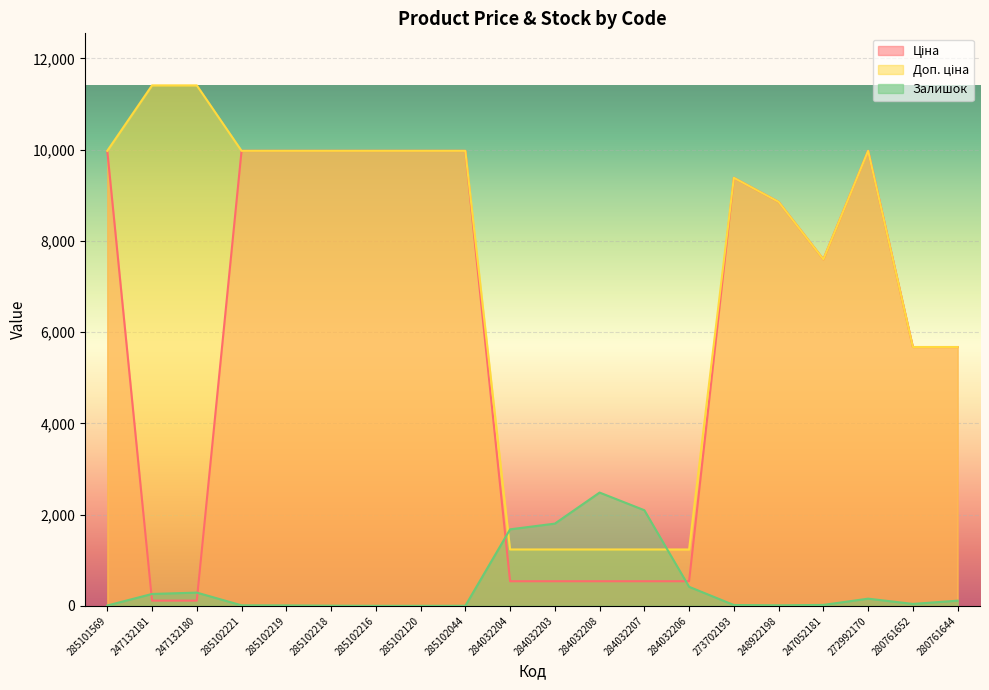

The Залишок series shows 3.0 at 285102218. True or false?

True